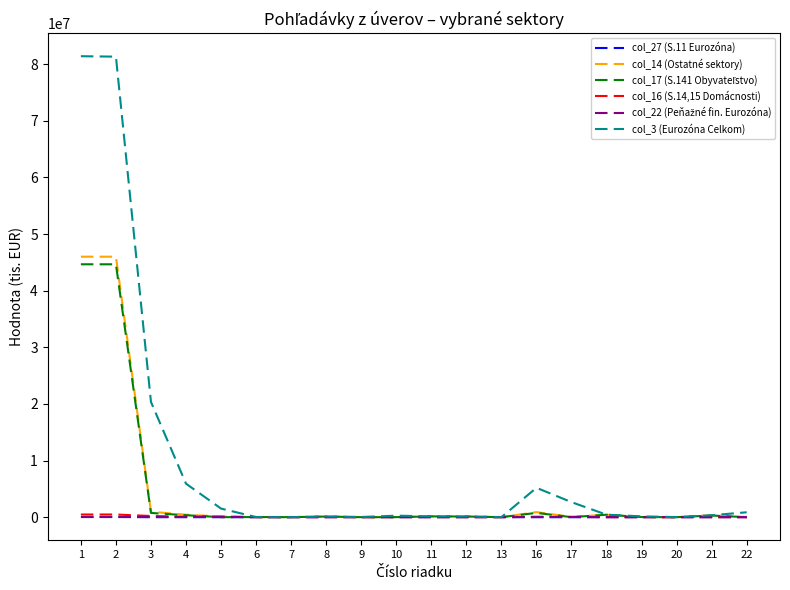

At how many categories does at least one series exceed 31303430?

2